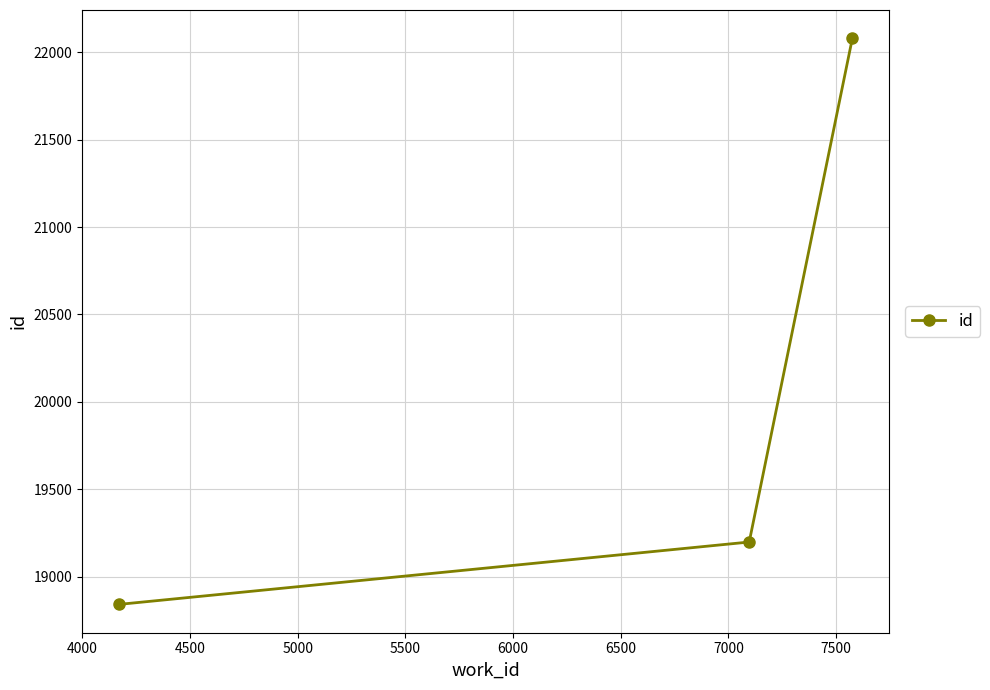

What is the value of the 3rd point from the left?

22080